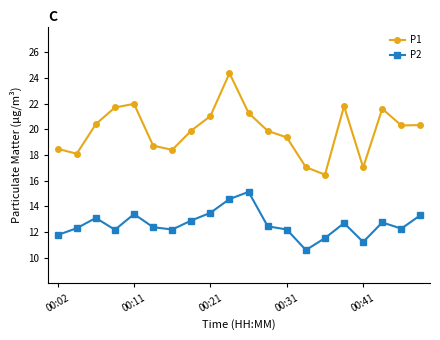

What is the difference between the second highest and second lowest values in the P2 series?

3.3